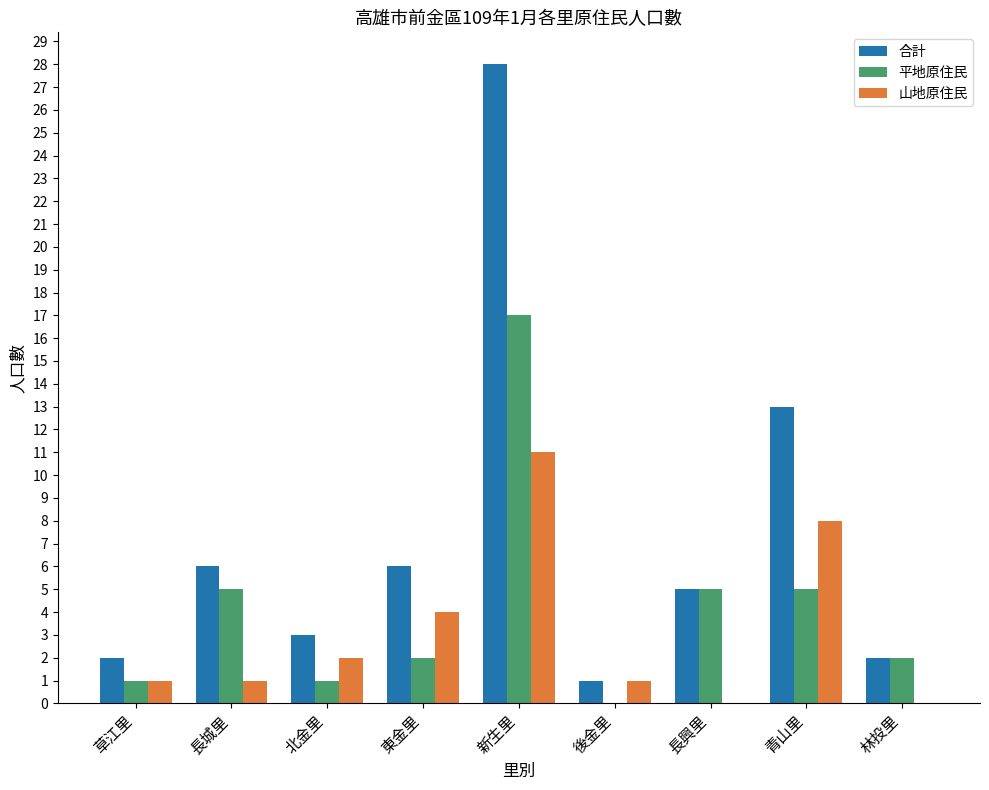

The 平地原住民 series shows 2 at 東金里. True or false?

True